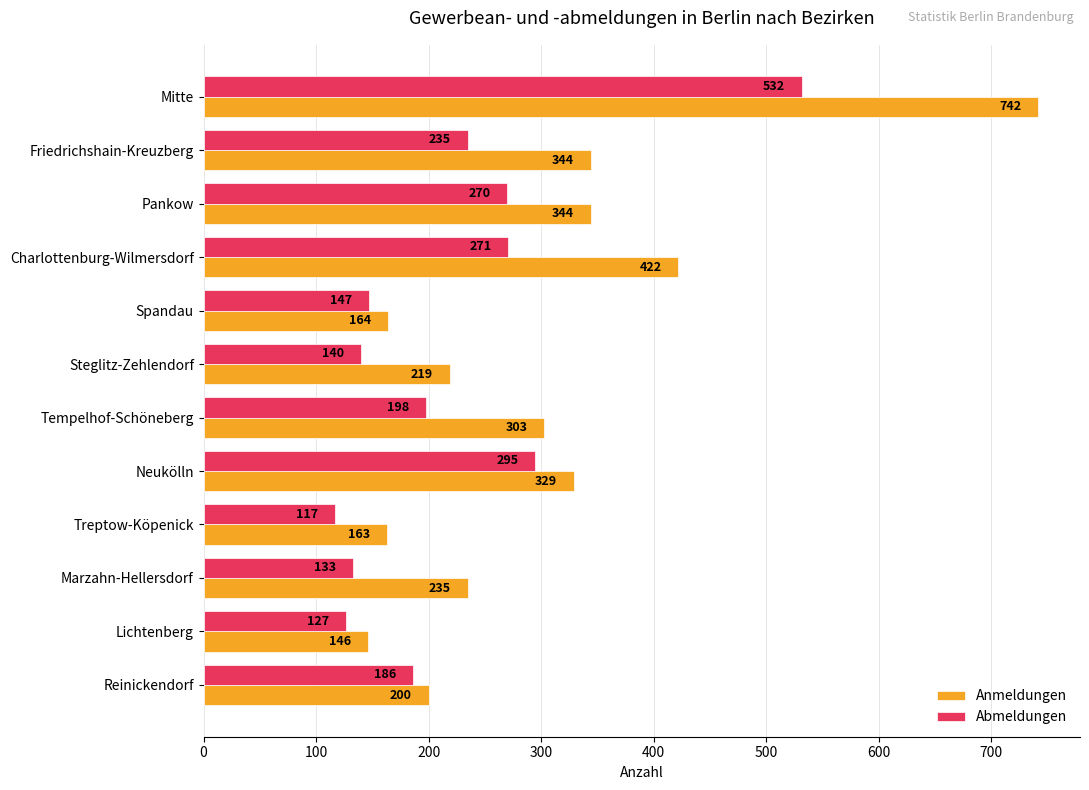

What is the difference between the second highest and second lowest values in the Anmeldungen series?

259